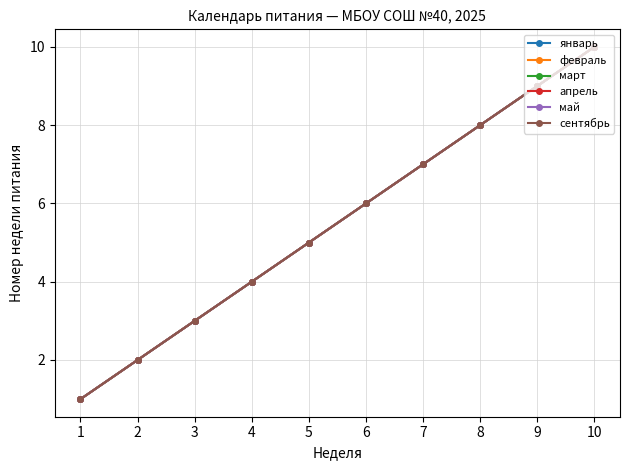

True or false: март and январь intersect in this chart.

False